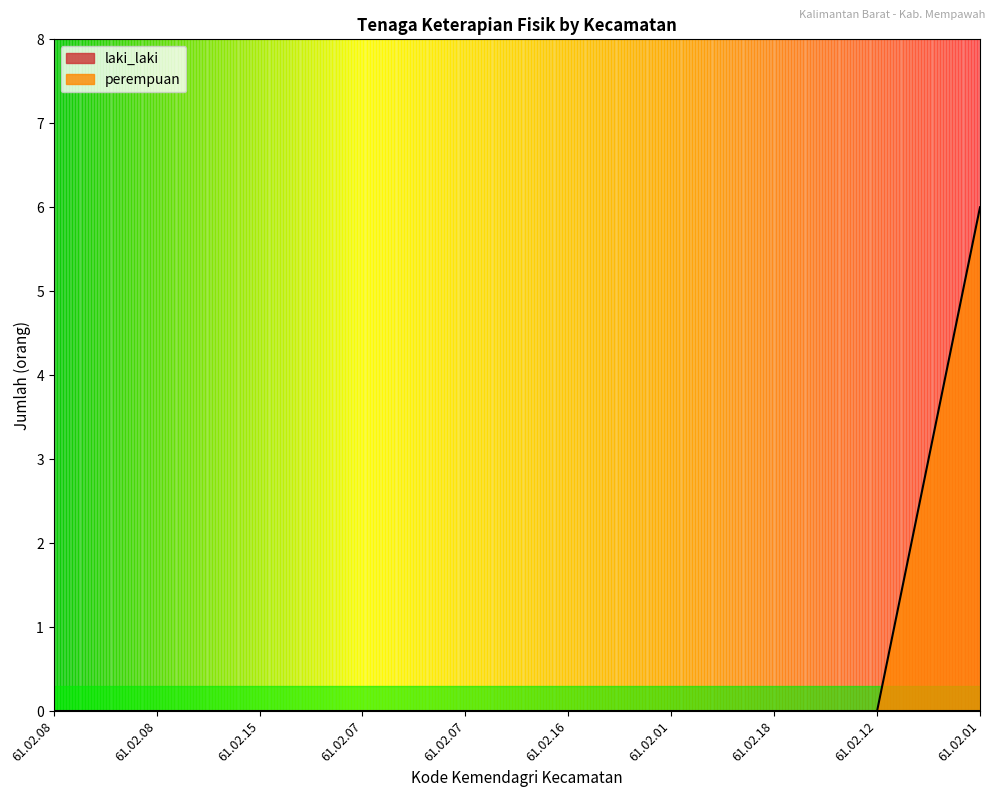

What is the greatest value displayed?

6